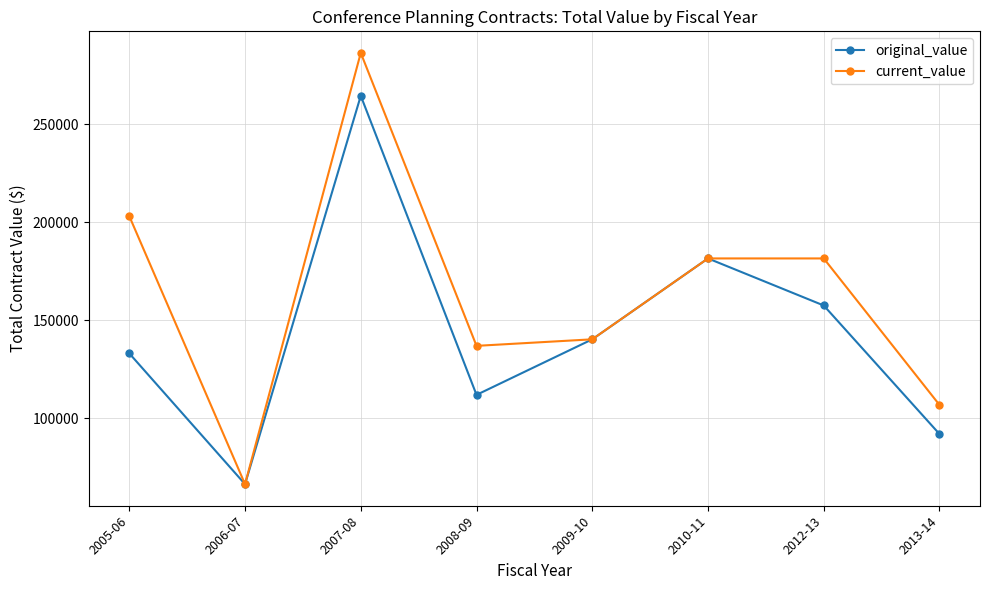

At which label does original_value reach its minimum?

2006-07